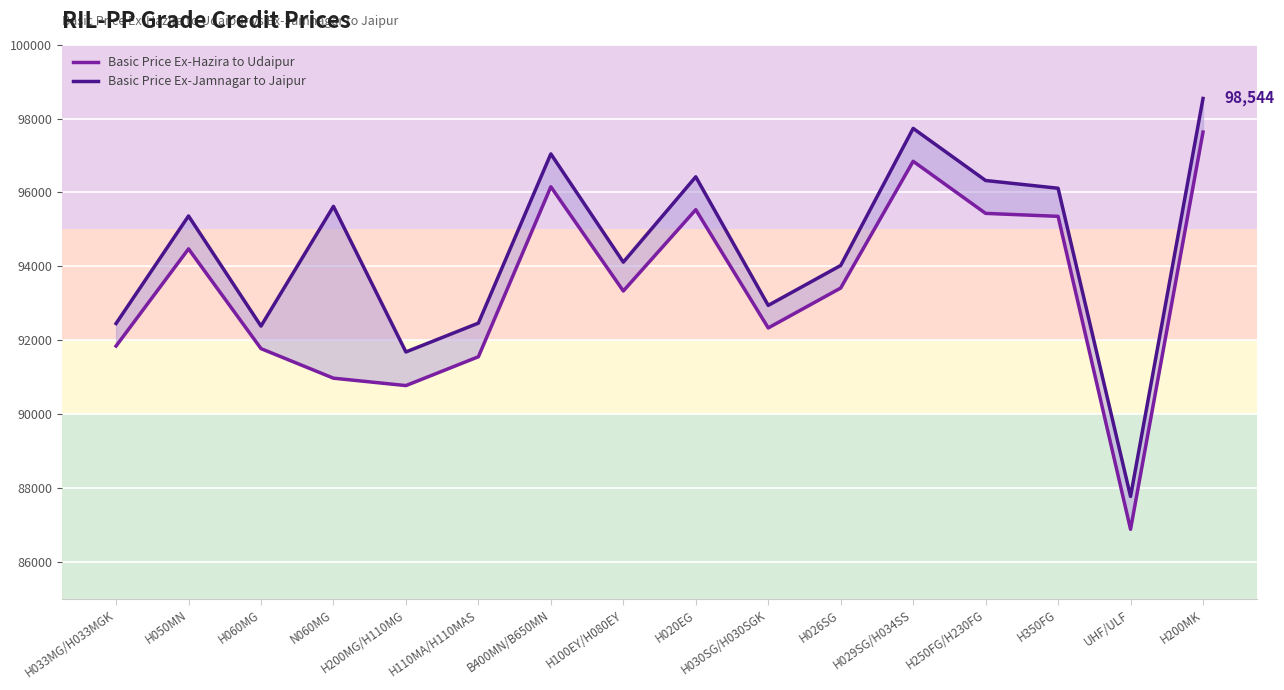

What is the label of the 9th point from the left?

H020EG